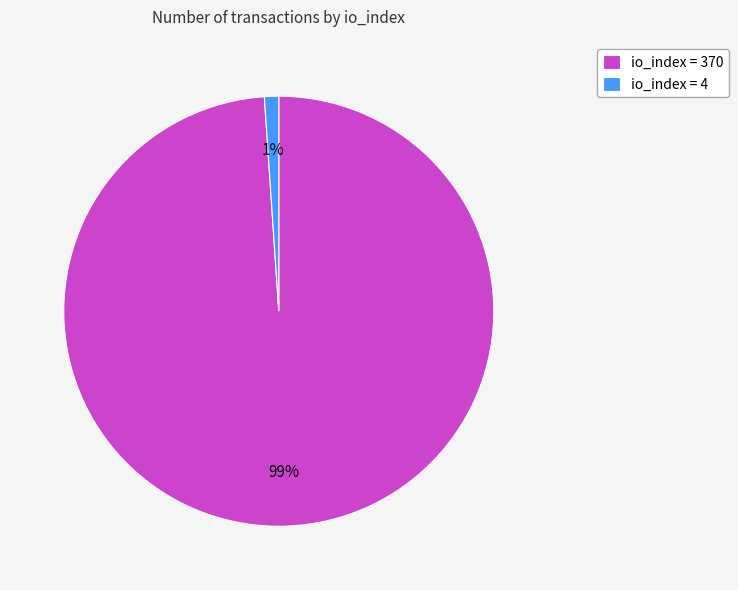

To the nearest percent, what portion does io_index = 4 represent?

1%